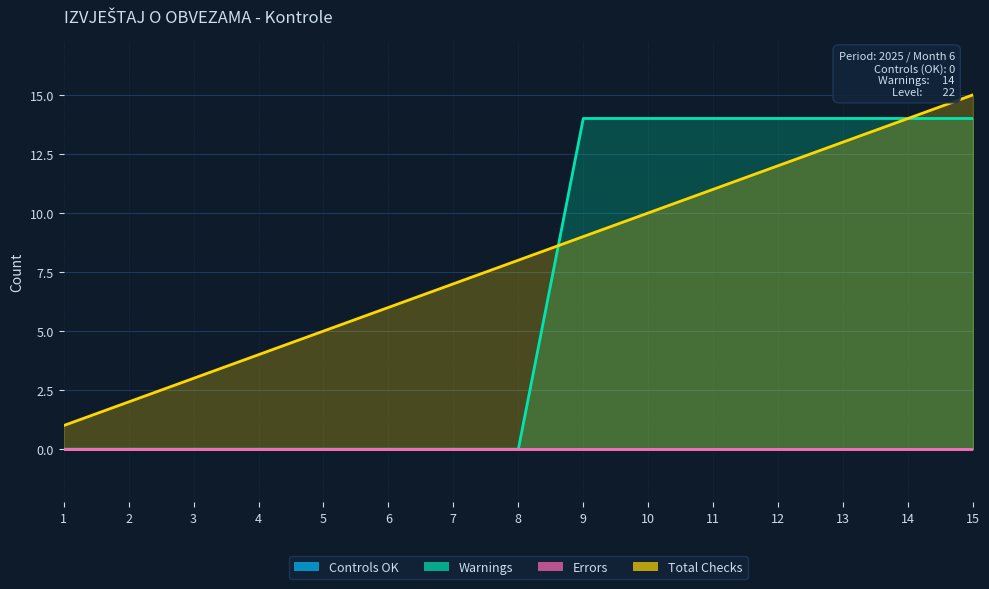

What is the difference between the maximum and second lowest values in the Warnings series?

14